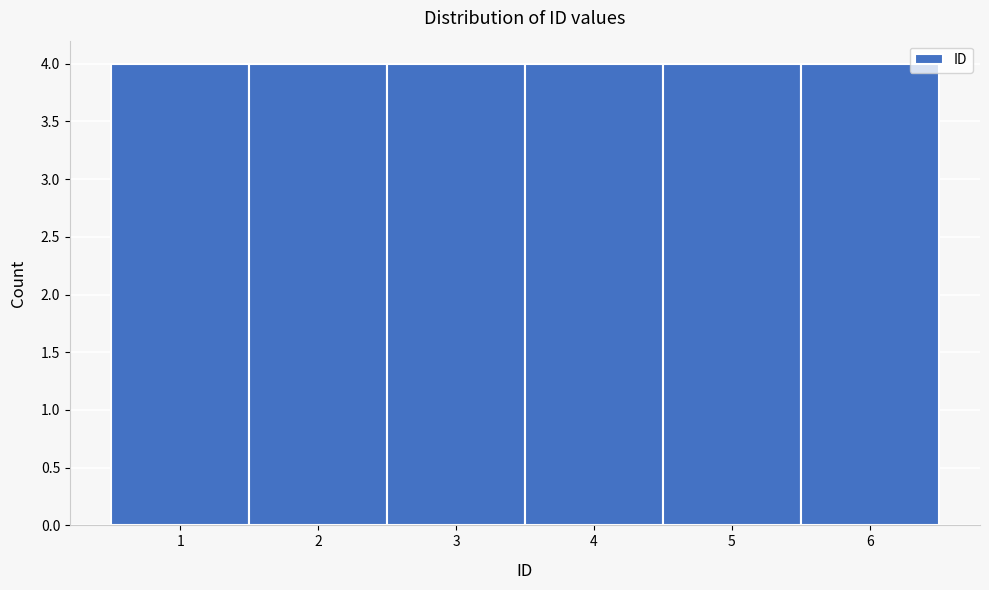

Reading left to right, list every bar in this chart as the range it spans on the x-axis followed by its height. The values are not printed on the chart, so give them approximately, as read against the axis.

0.5 to 1.5: 4
1.5 to 2.5: 4
2.5 to 3.5: 4
3.5 to 4.5: 4
4.5 to 5.5: 4
5.5 to 6.5: 4